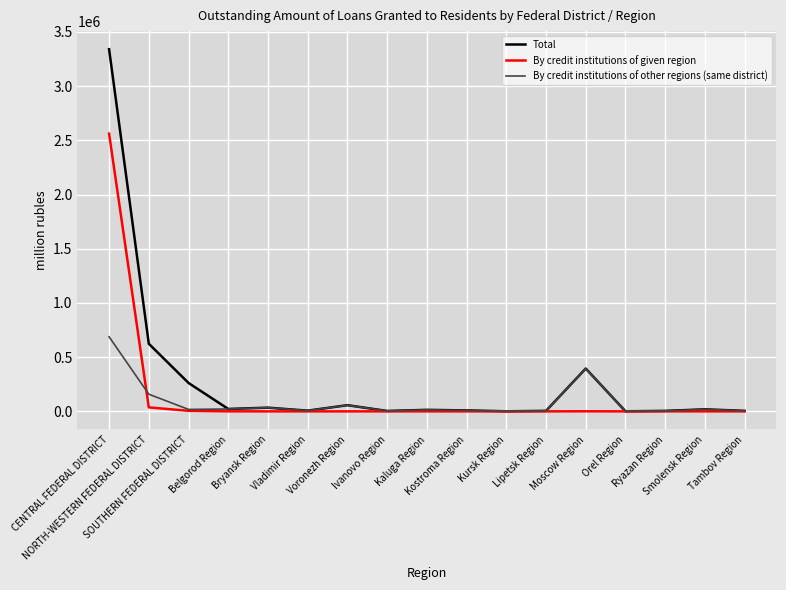

Read the Total value at NORTH-WESTERN FEDERAL DISTRICT.

623907